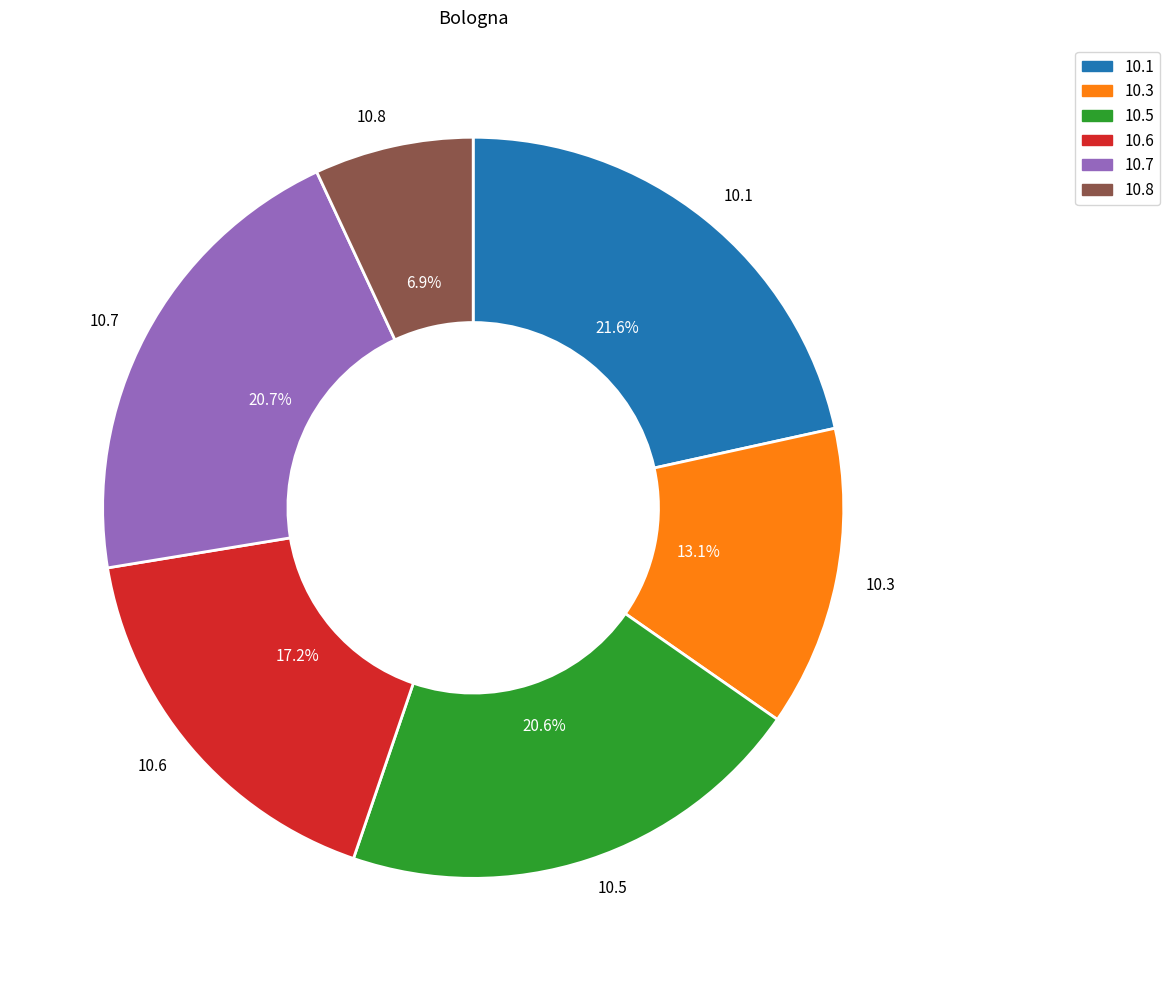

To the nearest percent, what is the difference between the largest and smallest slice percentages?

15%